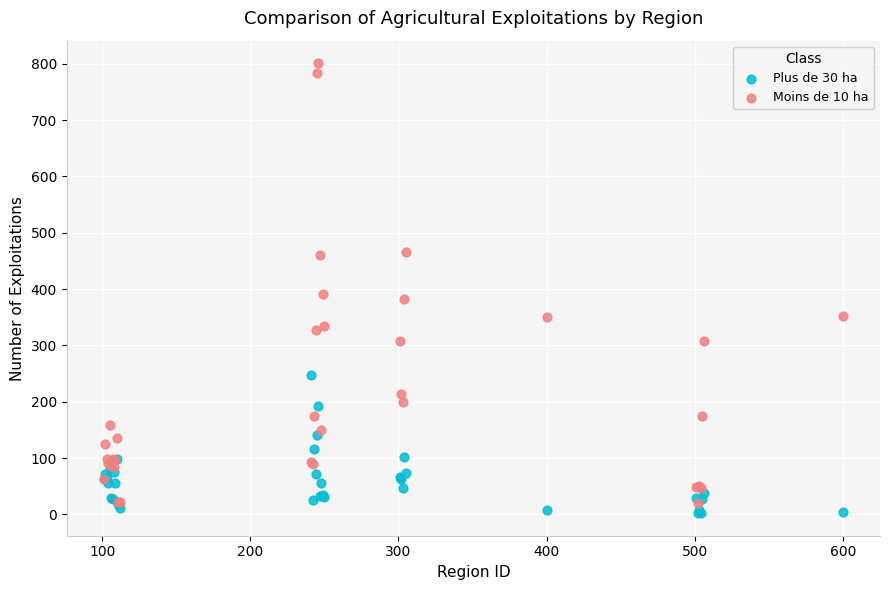

Across all series, what Y value is closest to 401?

392